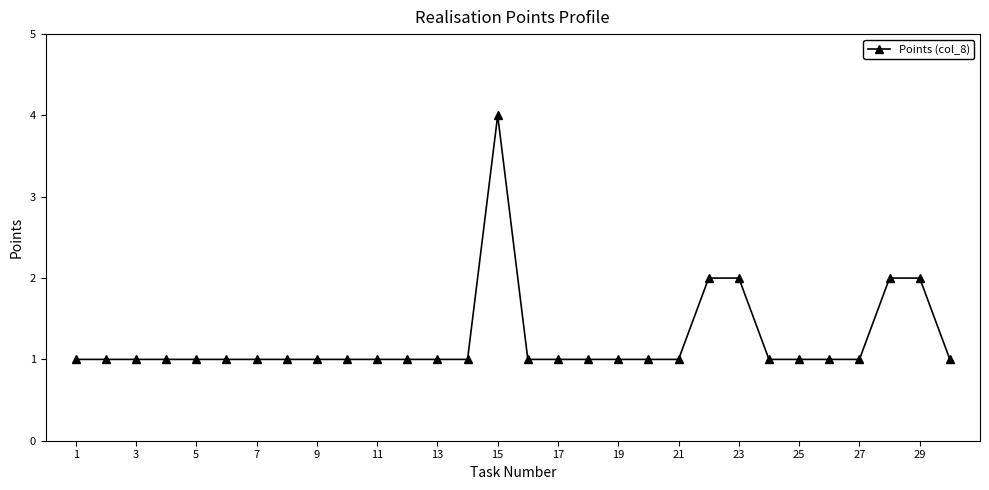

Reading right to left, extract all data points from this chart.

1	2	2	1	1	1	1	2	2	1	1	1	1	1	1	4	1	1	1	1	1	1	1	1	1	1	1	1	1	1